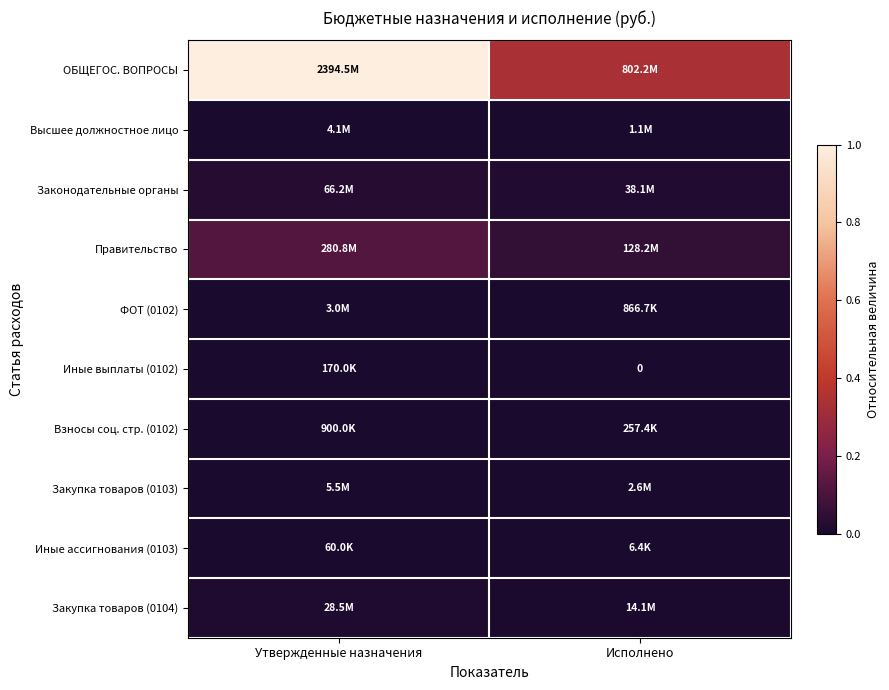

How many series are shown in this chart?

10